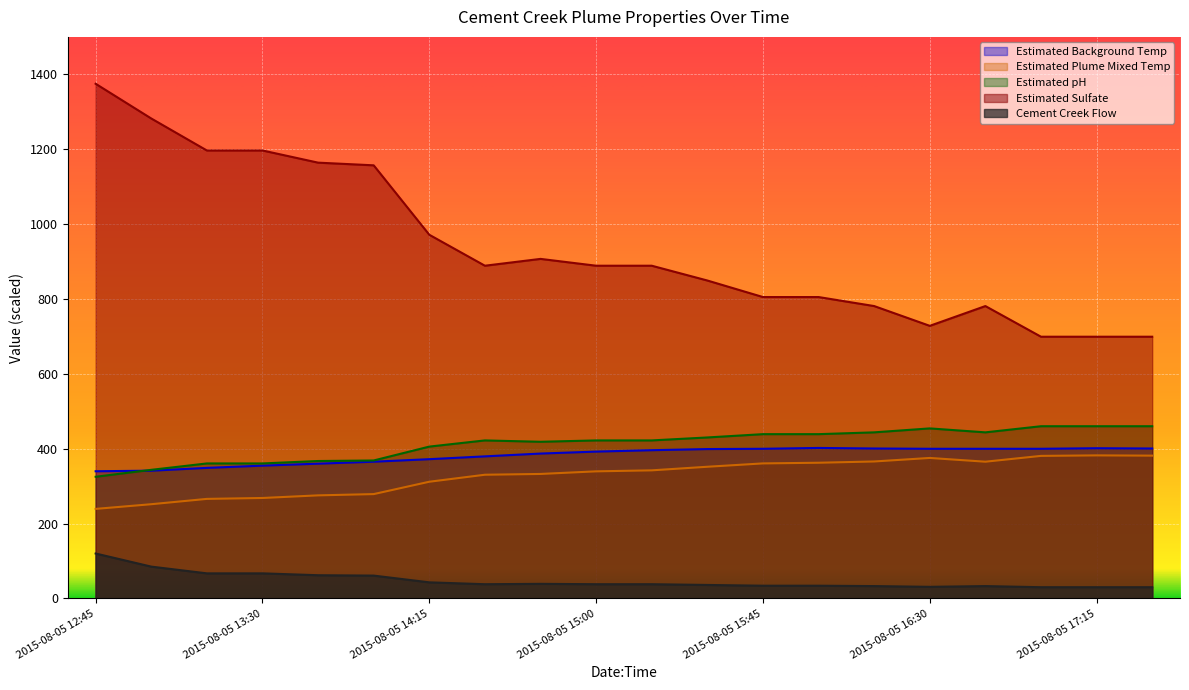

Rank the series at 2015-08-05 15:00 from lowest to highest value.

Cement Creek Flow, Estimated Plume Mixed Temp, Estimated Background Temp, Estimated pH, Estimated Sulfate